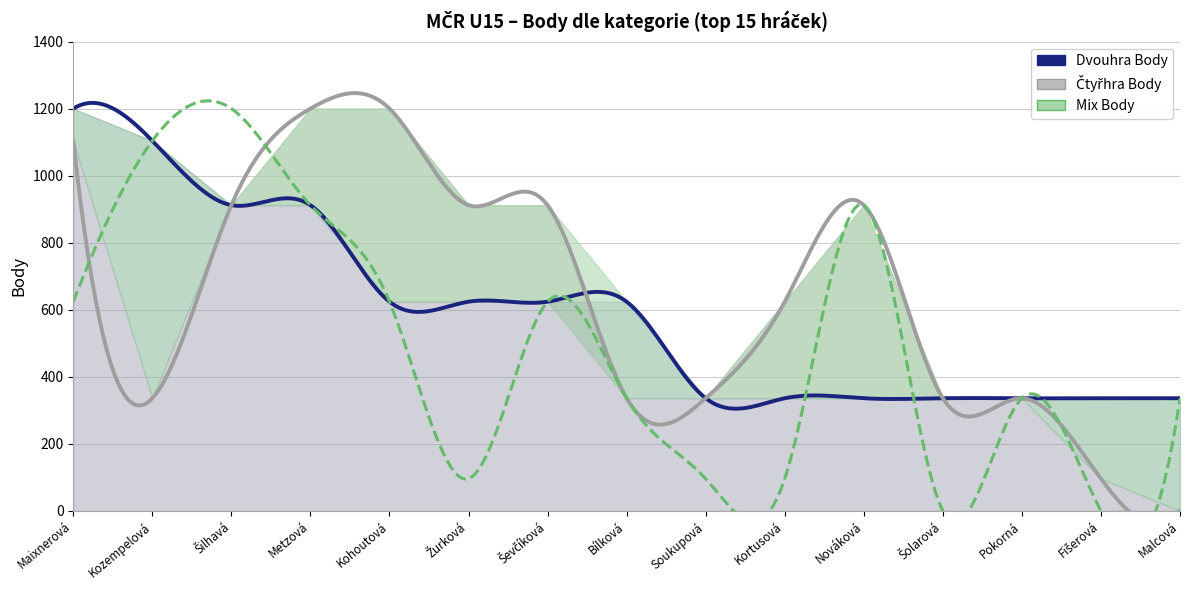

What is the maximum value for Mix Body?

1200